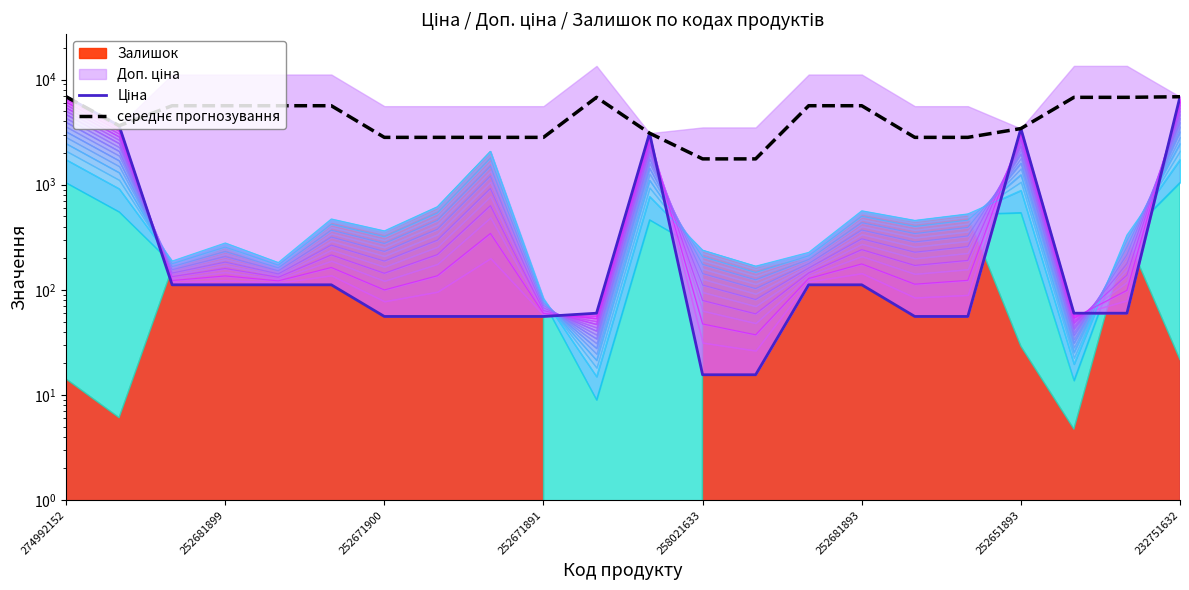

How many lines are shown in the chart?

2